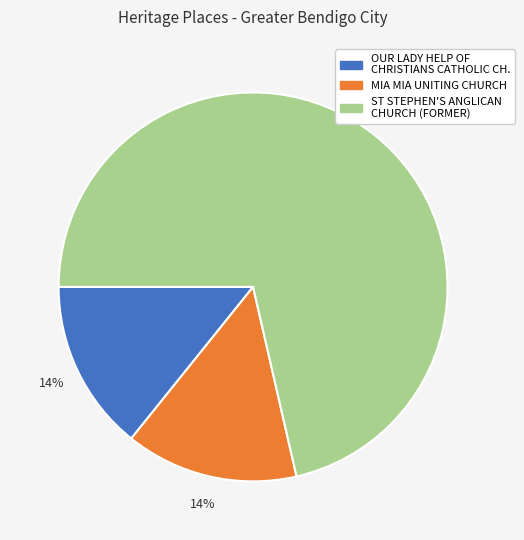

To the nearest percent, what is the average slice percentage?

33%